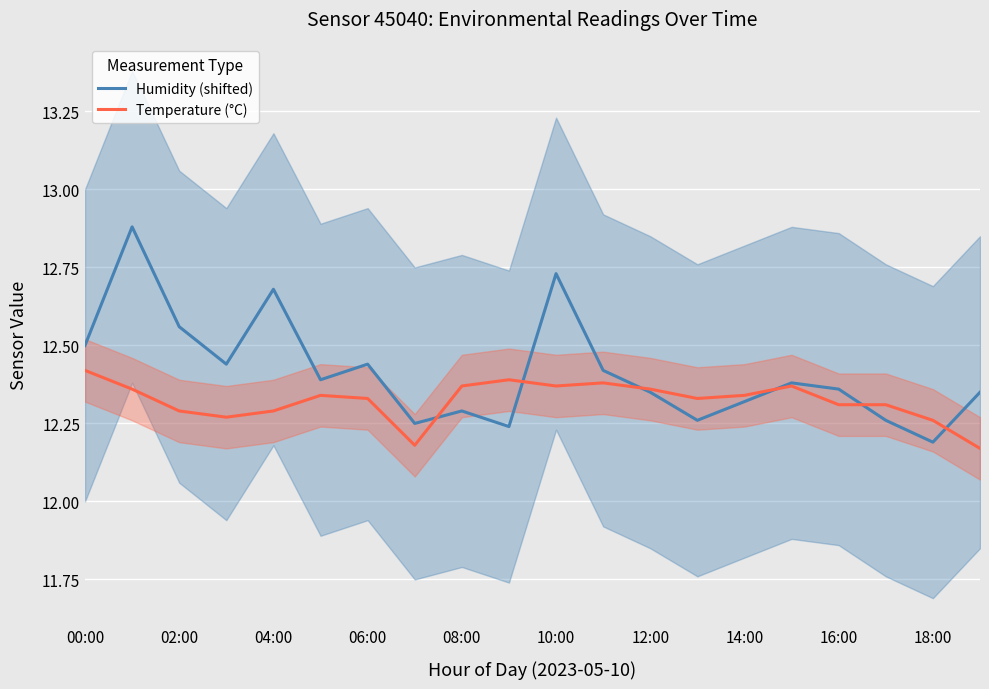

Where is Humidity (shifted) nearest to the value 12?

18:00